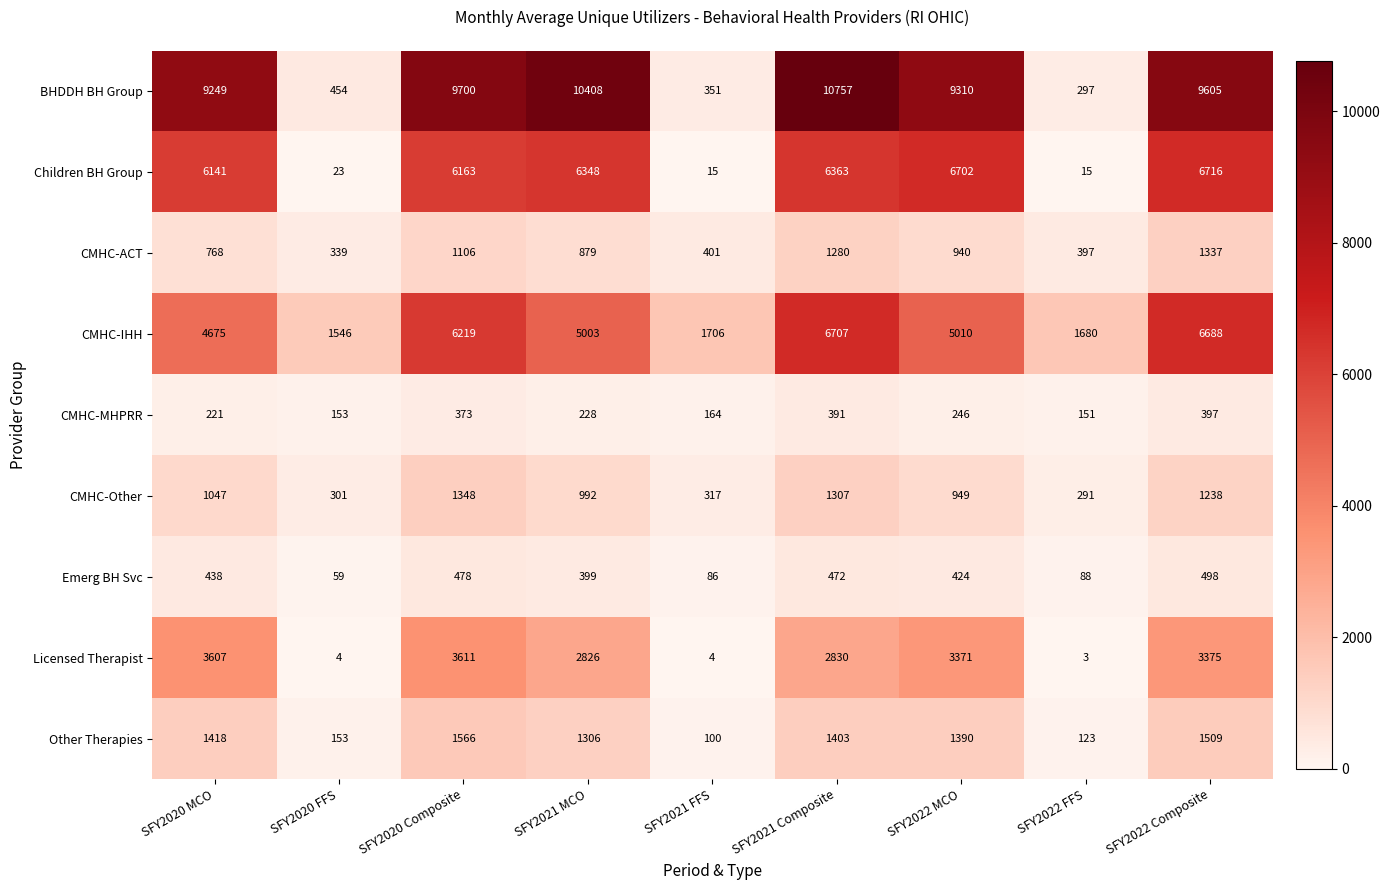

What is the difference between the highest and lowest values at SFY2020 Composite?

9327